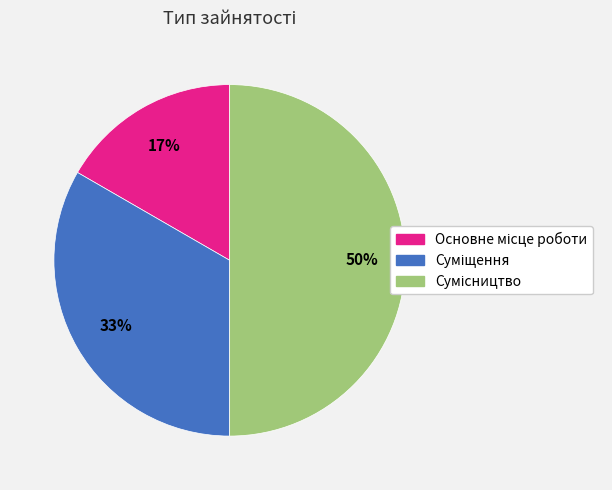

To the nearest percent, what is the difference between the largest and smallest slice percentages?

33%